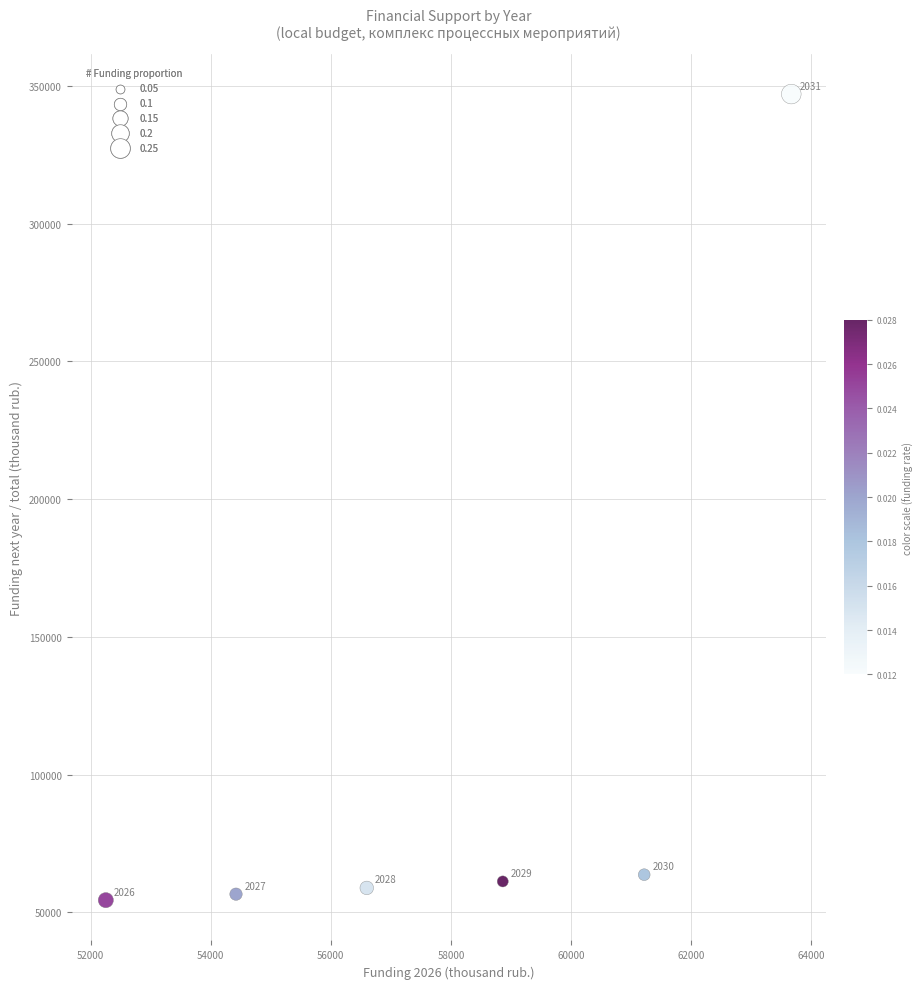

What is the average Y value?

106962.4